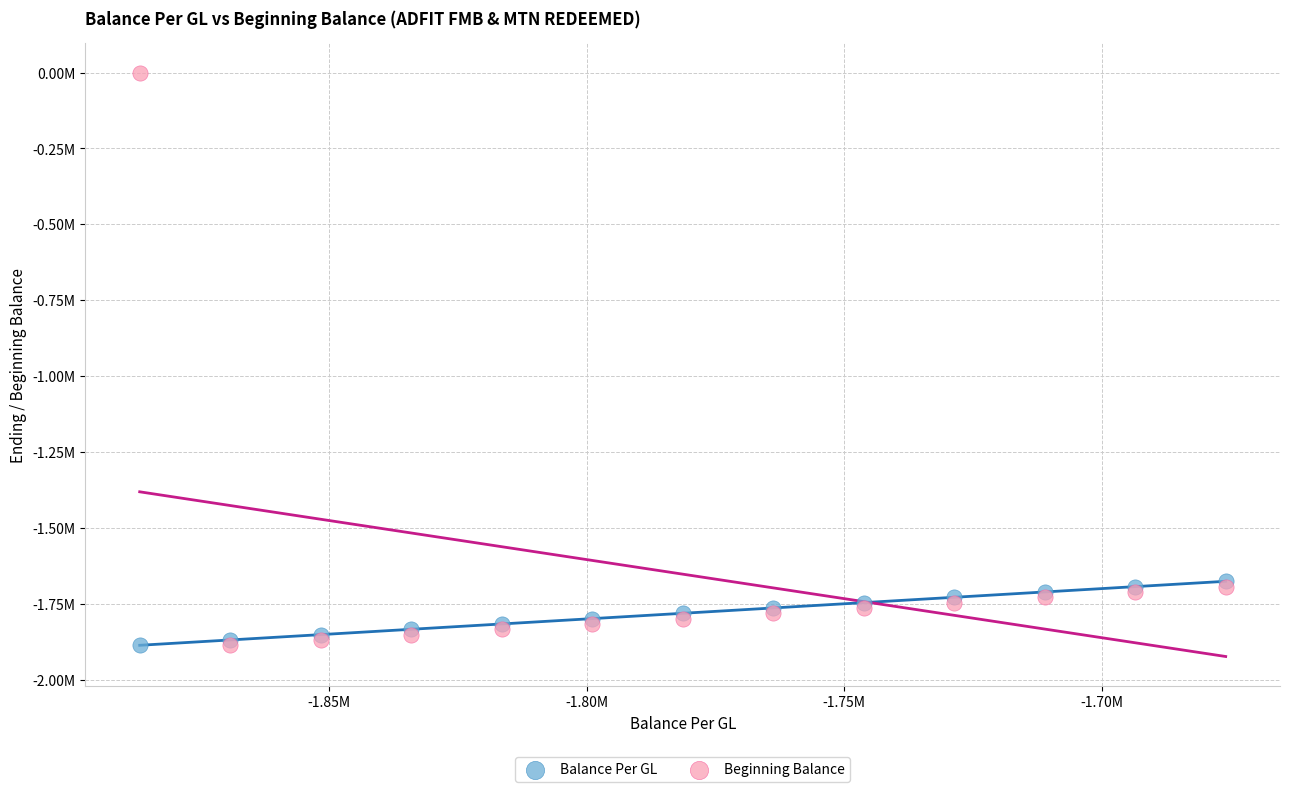

Which series has the largest Y range (max minus min)?

Beginning Balance